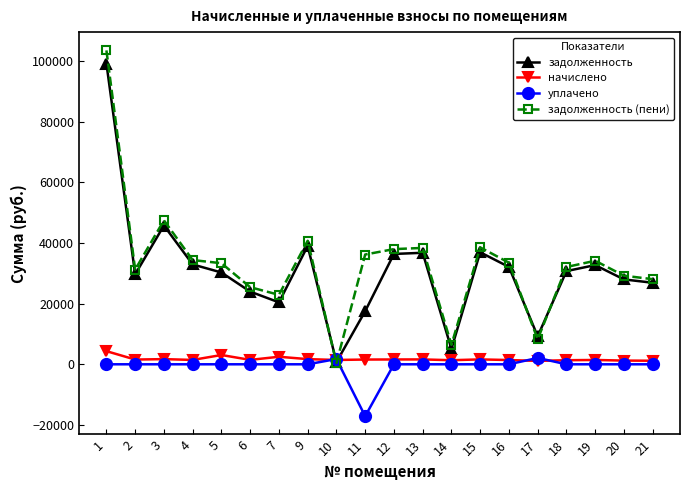

What is the sum of the задолженность (пени) values at 16 and 11?

69717.6